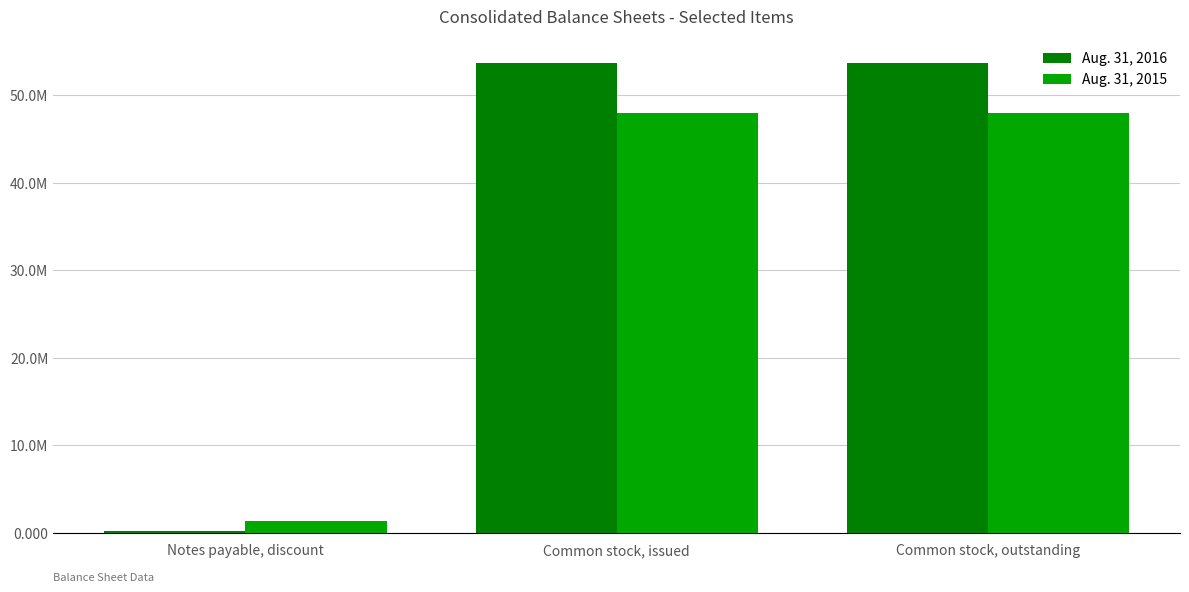

Reading right to left, extract all data points from this chart.

Aug. 31, 2016: 53717501	53717501	183732
Aug. 31, 2015: 47943273	47943273	1363242